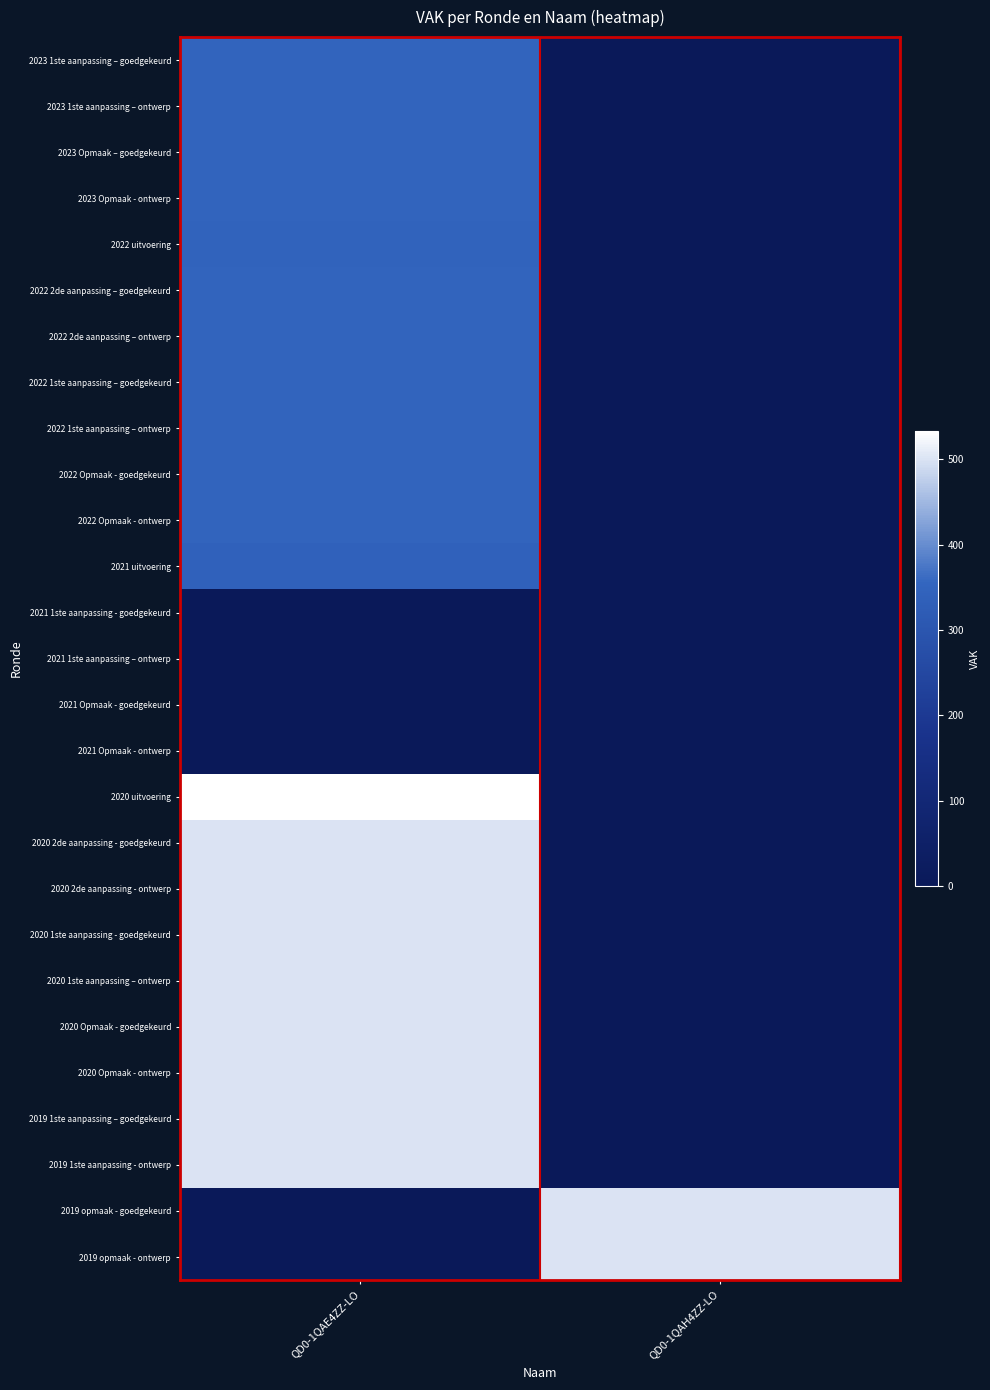

At which category does the chart reach its minimum across all series?

QD0-1QAH4ZZ-LO